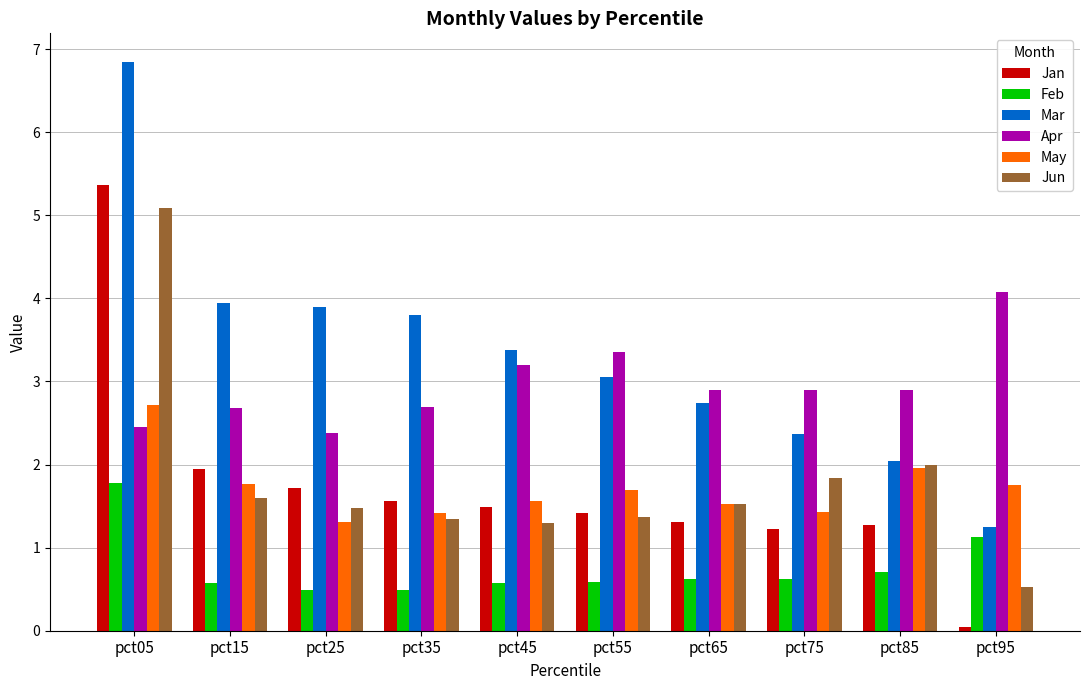

True or false: Apr has a value of 3.4 at pct55.

True